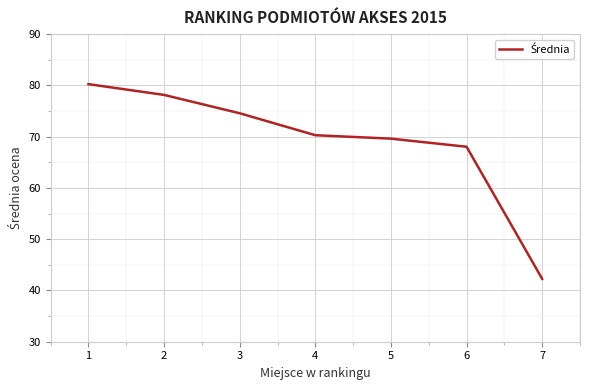

Which has a higher value, 5 or 7?

5